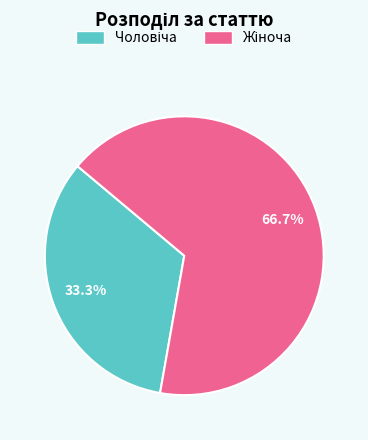

Does any single category account for the majority?

Yes